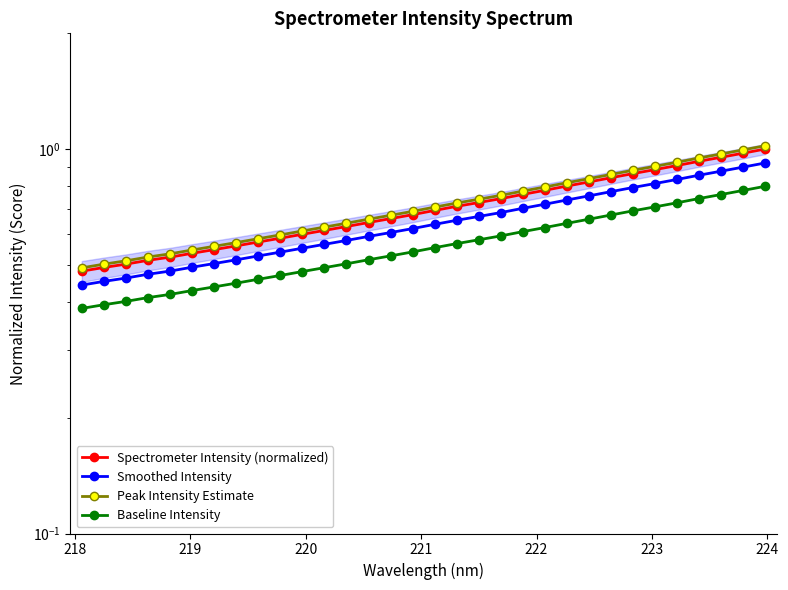

Which series has the widest spread of values?

Peak Intensity Estimate